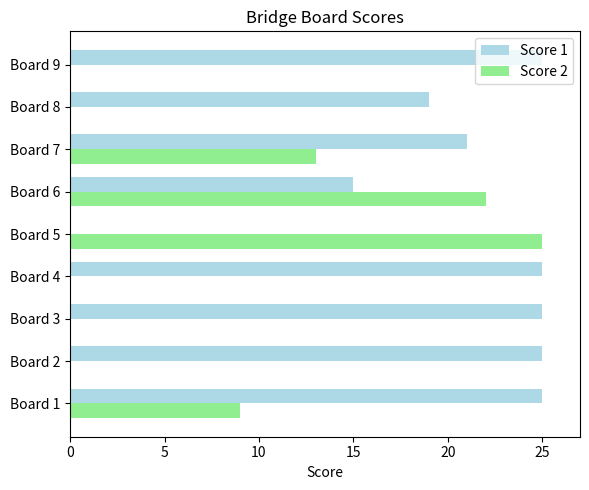

Is the value of Score 2 at Board 7 greater than the value of Score 1 at Board 4?

No